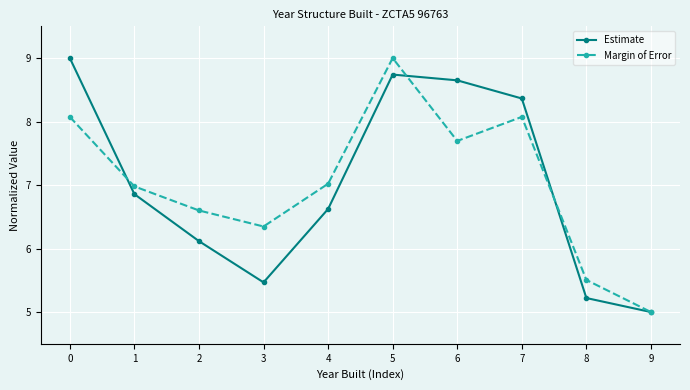

What is the value of the Margin of Error point at the 2nd from the left?

7.0